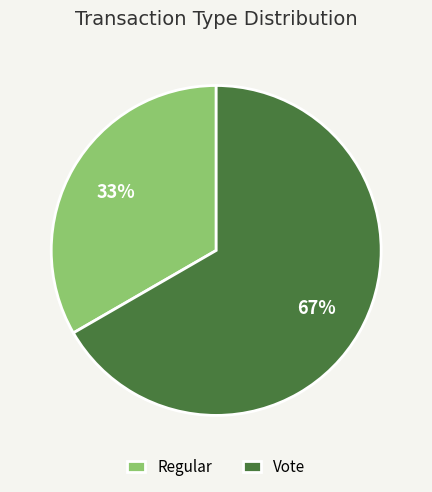

To the nearest percent, what is the average slice percentage?

50%